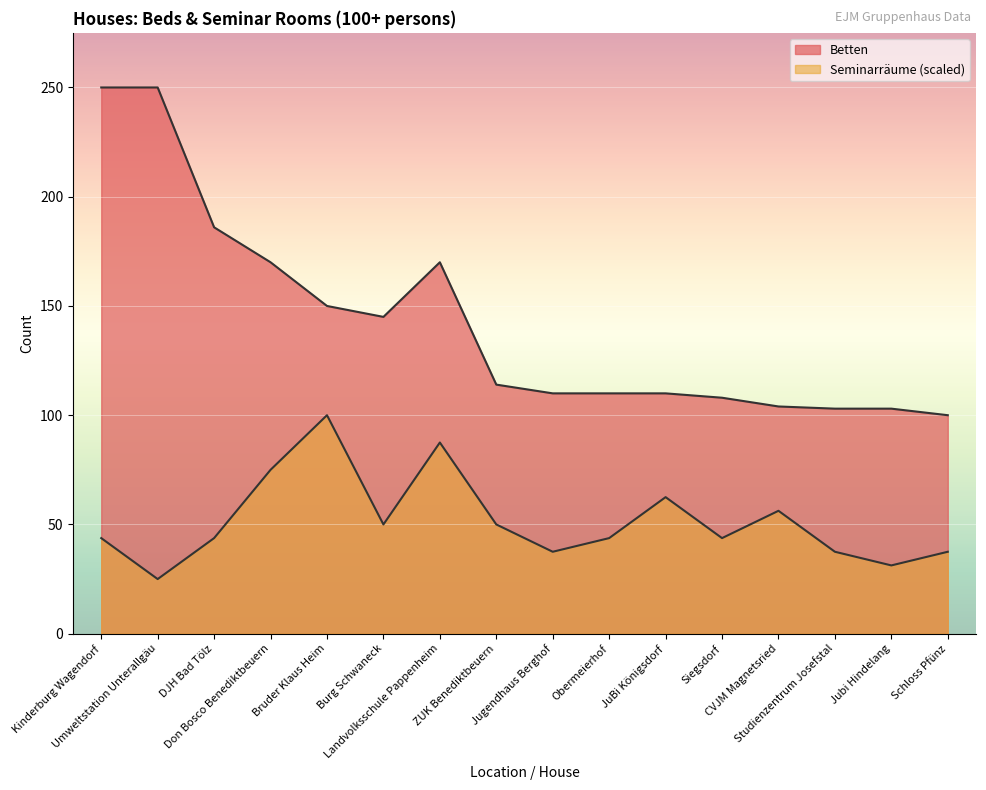

Reading left to right, transcribe all the data shown in this chart.

Betten: 250.0	250.0	186.0	170.0	150.0	145.0	170.0	114.0	110.0	110.0	110.0	108.0	104.0	103.0	103.0	100.0
Seminarräume: 43.8	25.0	43.8	75.0	100.0	50.0	87.5	50.0	37.5	43.8	62.5	43.8	56.2	37.5	31.2	37.5